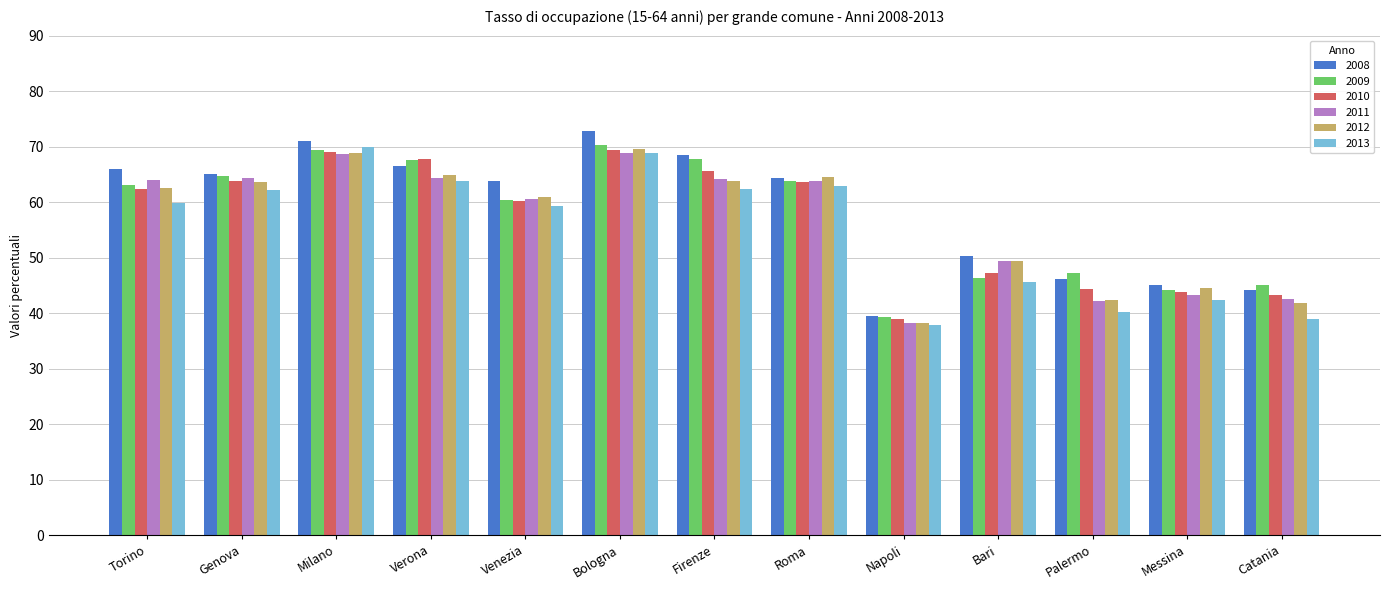

Is the value of 2009 at Milano greater than the value of 2010 at Venezia?

Yes